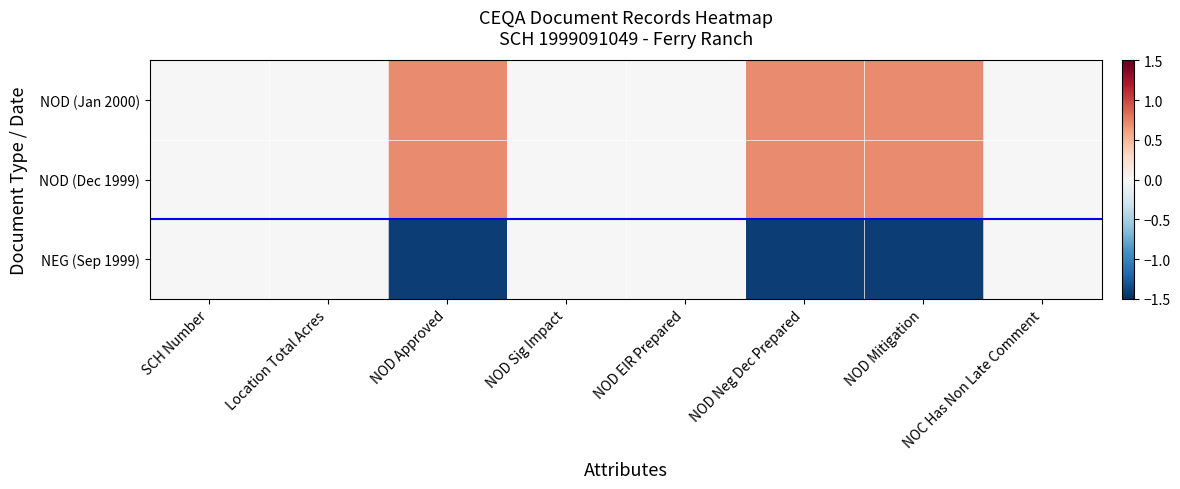

Reading left to right, list all the values displayed in this chart.

NOD (Jan 2000): SCH Number=0.0	Location Total Acres=0.0	NOD Approved=0.7	NOD Sig Impact=0.0	NOD EIR Prepared=0.0	NOD Neg Dec Prepared=0.7	NOD Mitigation=0.7	NOC Has Non Late Comment=0.0
NOD (Dec 1999): SCH Number=0.0	Location Total Acres=0.0	NOD Approved=0.7	NOD Sig Impact=0.0	NOD EIR Prepared=0.0	NOD Neg Dec Prepared=0.7	NOD Mitigation=0.7	NOC Has Non Late Comment=0.0
NEG (Sep 1999): SCH Number=0.0	Location Total Acres=0.0	NOD Approved=-1.4	NOD Sig Impact=0.0	NOD EIR Prepared=0.0	NOD Neg Dec Prepared=-1.4	NOD Mitigation=-1.4	NOC Has Non Late Comment=0.0